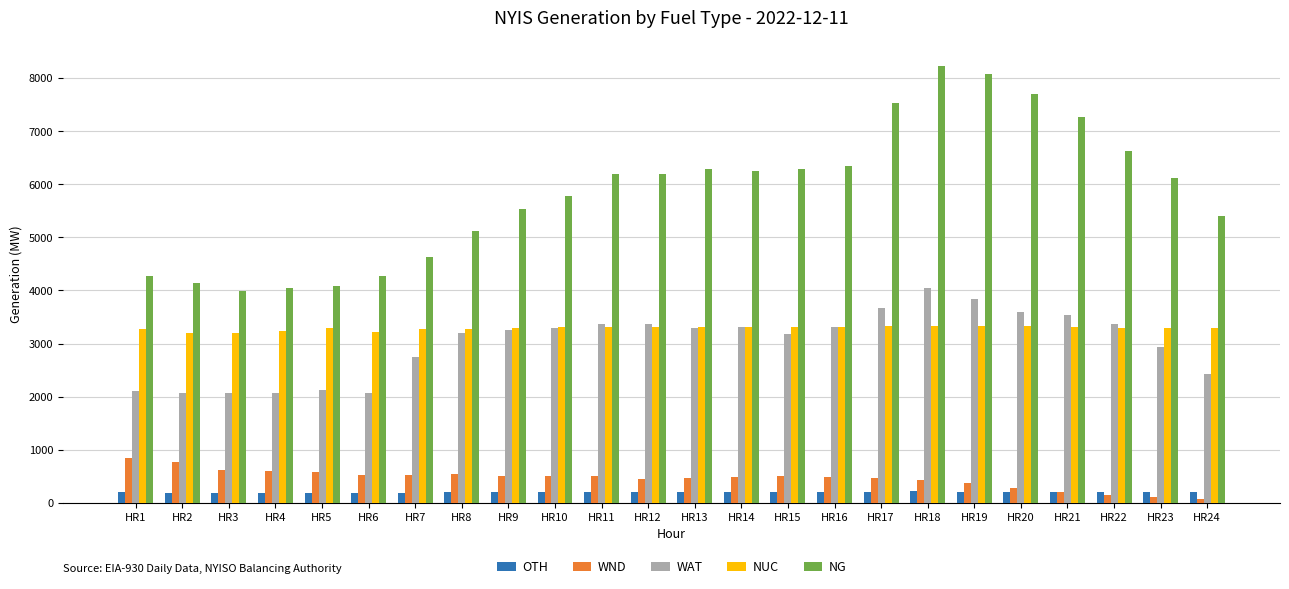

Which series changed the most between HR9 and HR21?

NG